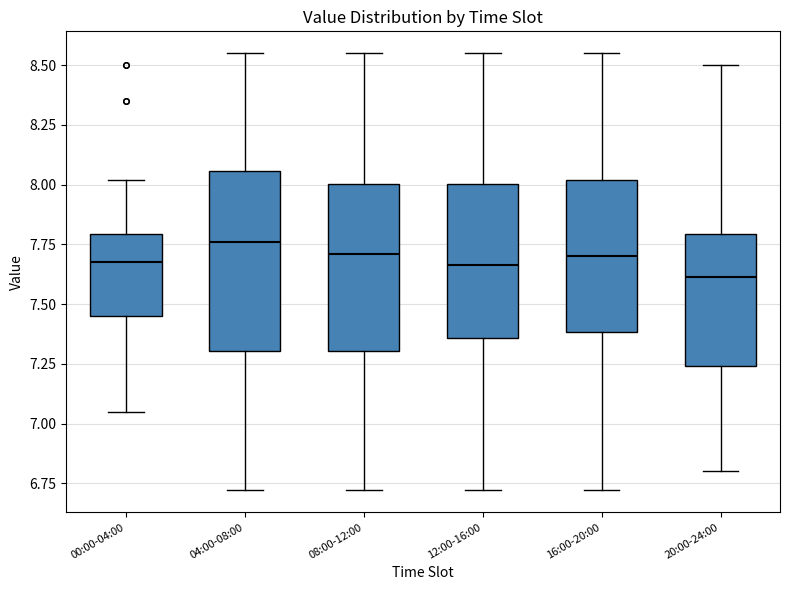

Reading left to right, transcribe this box plot: for each box, give where its median line is, the range the box spans, and where its two whiskers end, as read against the y-axis. The values are not printed on the chart, so give them approximately, as read against the axis.

00:00-04:00: median 7.70, box 7.45 to 7.80, whiskers 7.05 to 8.00
04:00-08:00: median 7.75, box 7.30 to 8.05, whiskers 6.70 to 8.55
08:00-12:00: median 7.70, box 7.30 to 8.00, whiskers 6.70 to 8.55
12:00-16:00: median 7.65, box 7.35 to 8.00, whiskers 6.70 to 8.55
16:00-20:00: median 7.70, box 7.40 to 8.00, whiskers 6.70 to 8.55
20:00-24:00: median 7.60, box 7.25 to 7.80, whiskers 6.80 to 8.50